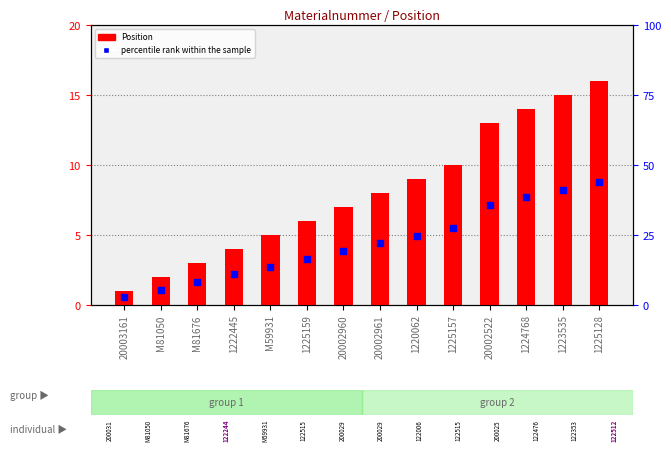

At which category is the sum across all series the highest?

1225128